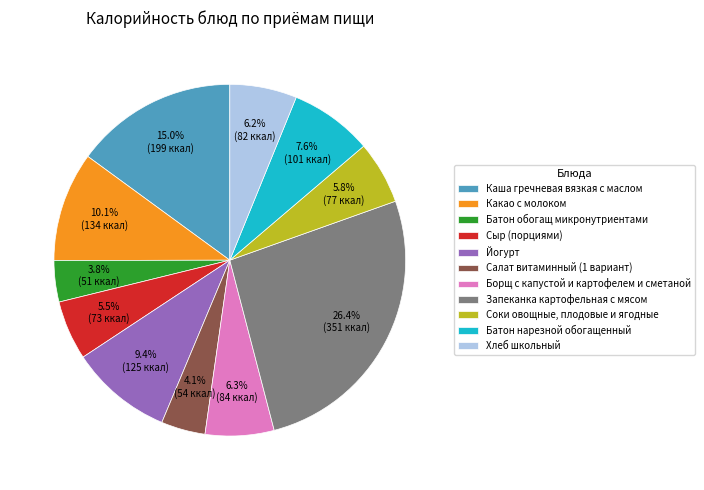

To the nearest percent, what is the difference between the largest and smallest slice percentages?

23%